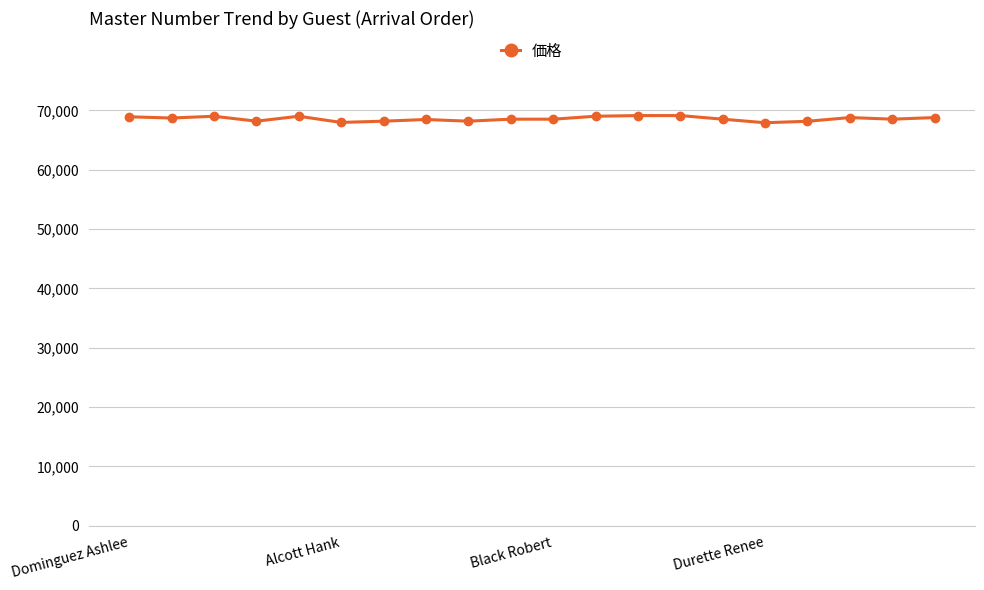

What is the value of the 20th point from the left?

68778